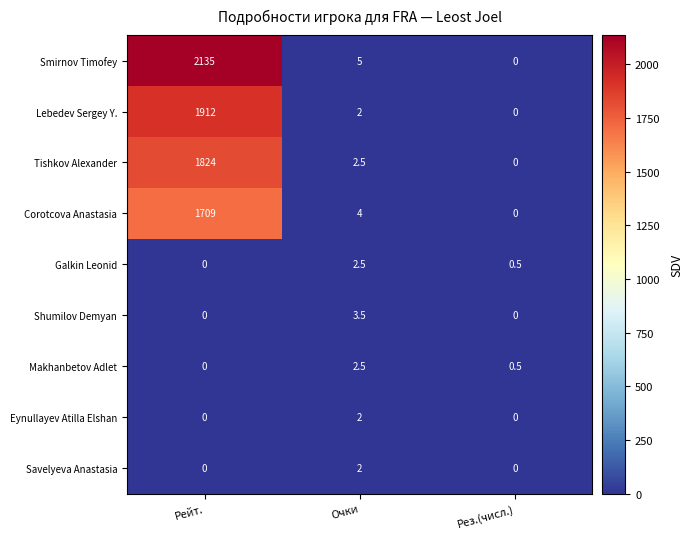

How many data points does each series have?

3